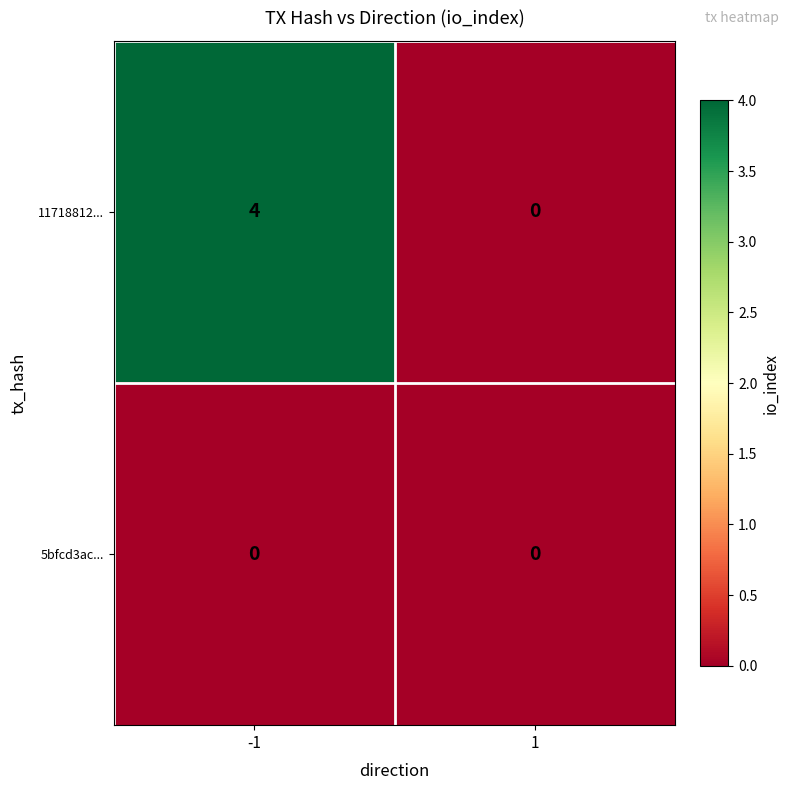

What is the maximum value shown in the chart?

4